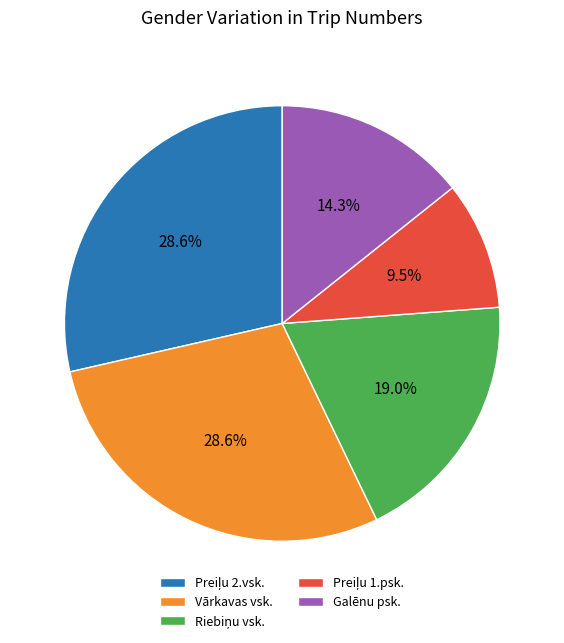

Does Galēnu psk. account for over 50% of the chart?

No